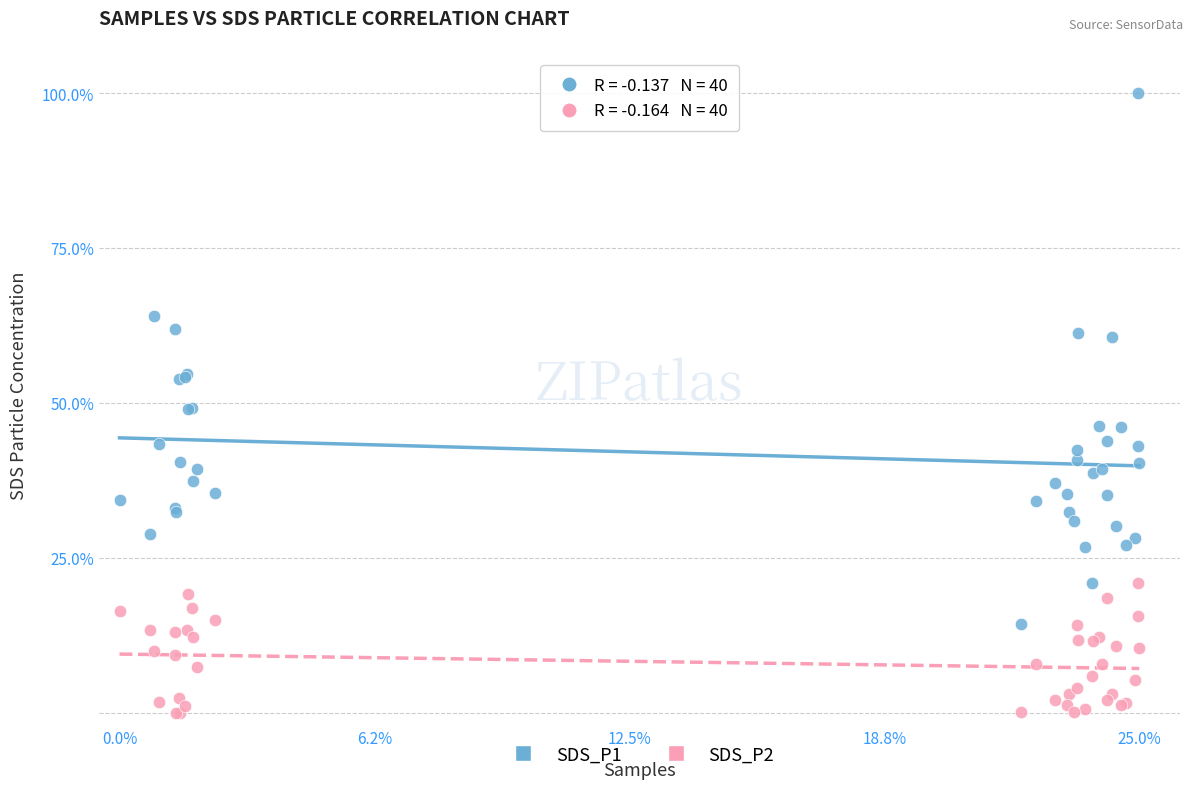

What are all the series names shown in the legend?

SDS_P1, SDS_P2